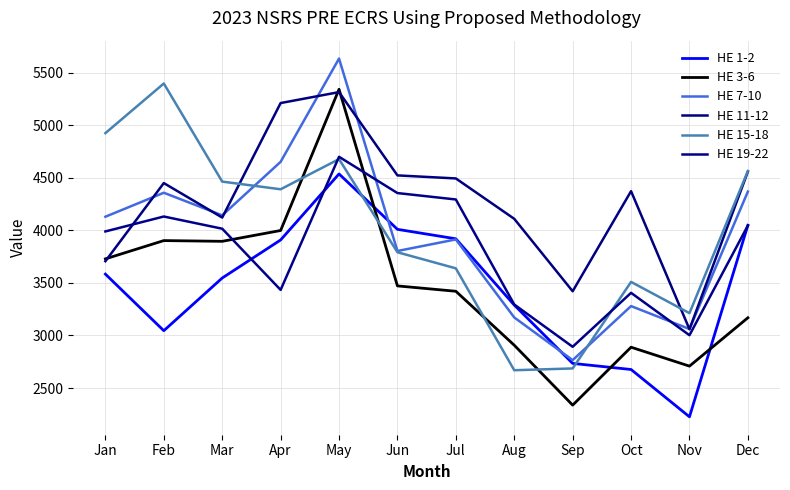

Is this an area chart (filled region under the line)?

No